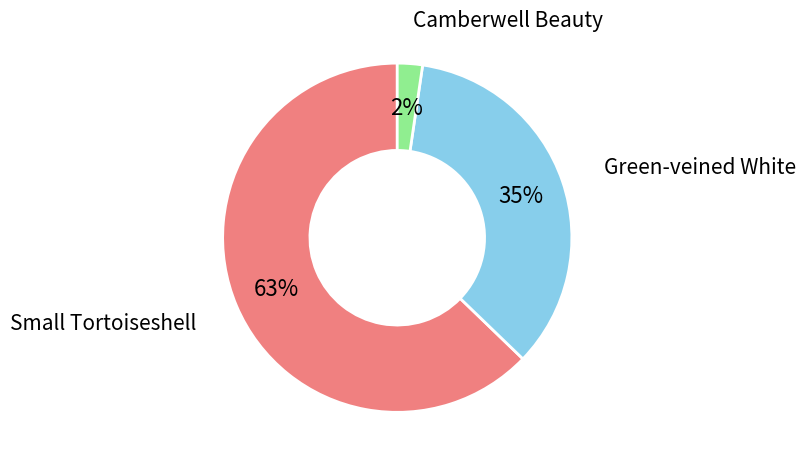

To the nearest percent, what is the average slice percentage?

33%